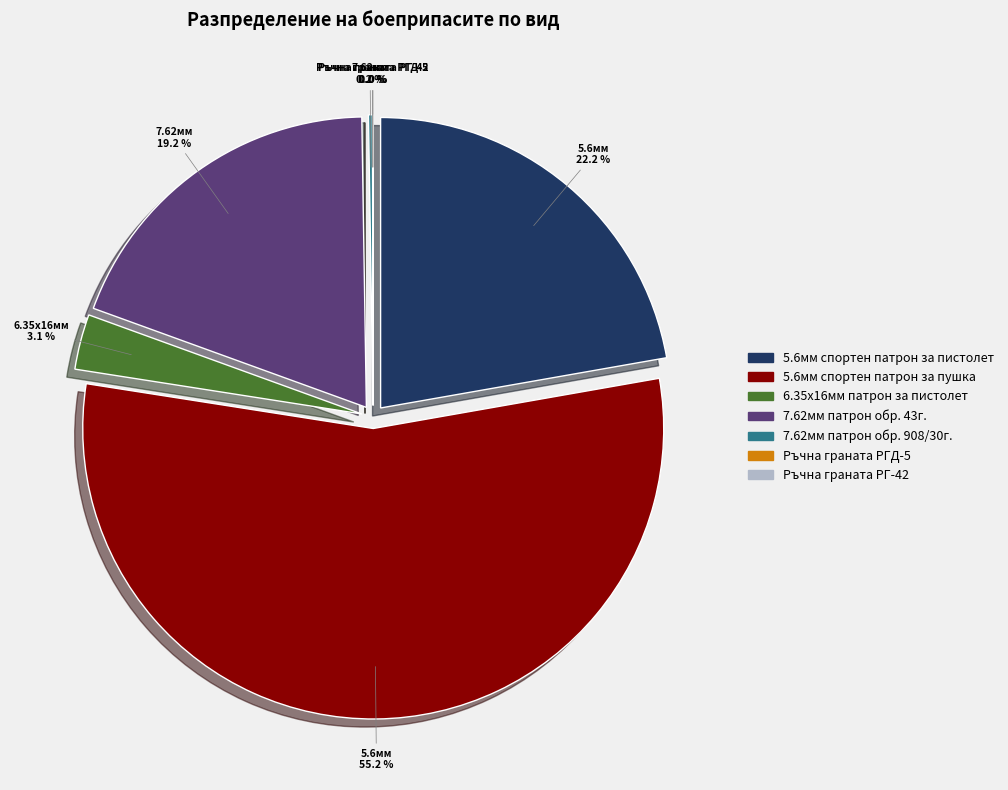

To the nearest percent, what is the combined percentage of 7.62мм патрон обр. 43г. and 5.6мм спортен патрон за пушка?

74%